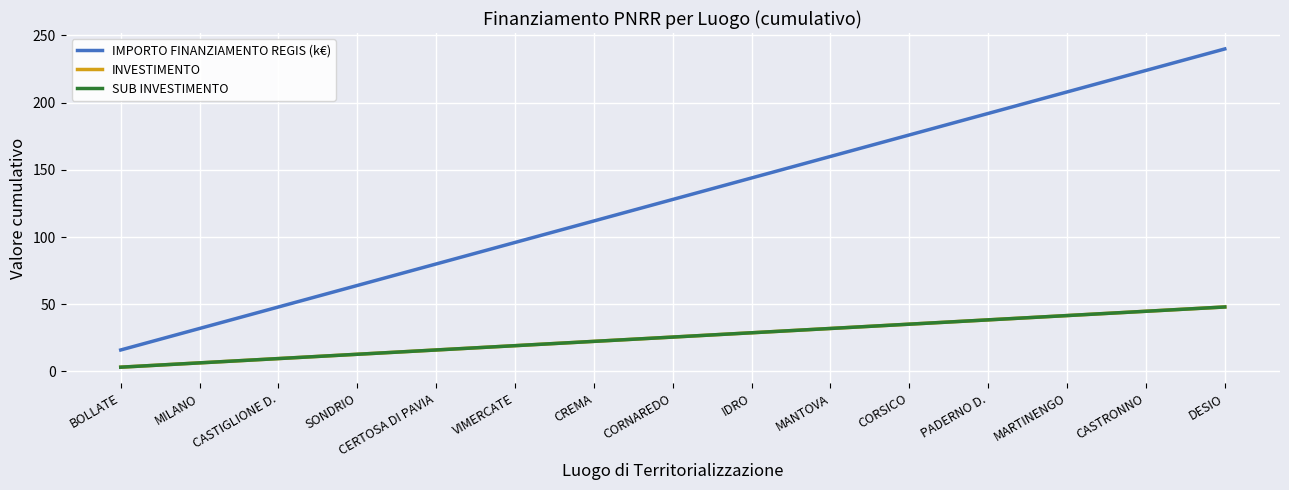

Does the chart have visible grid lines?

Yes